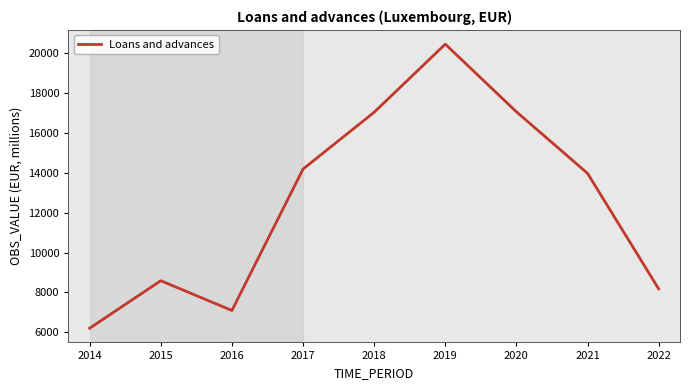

How many interior local valleys (lower than both neighbors) does the data have?

1